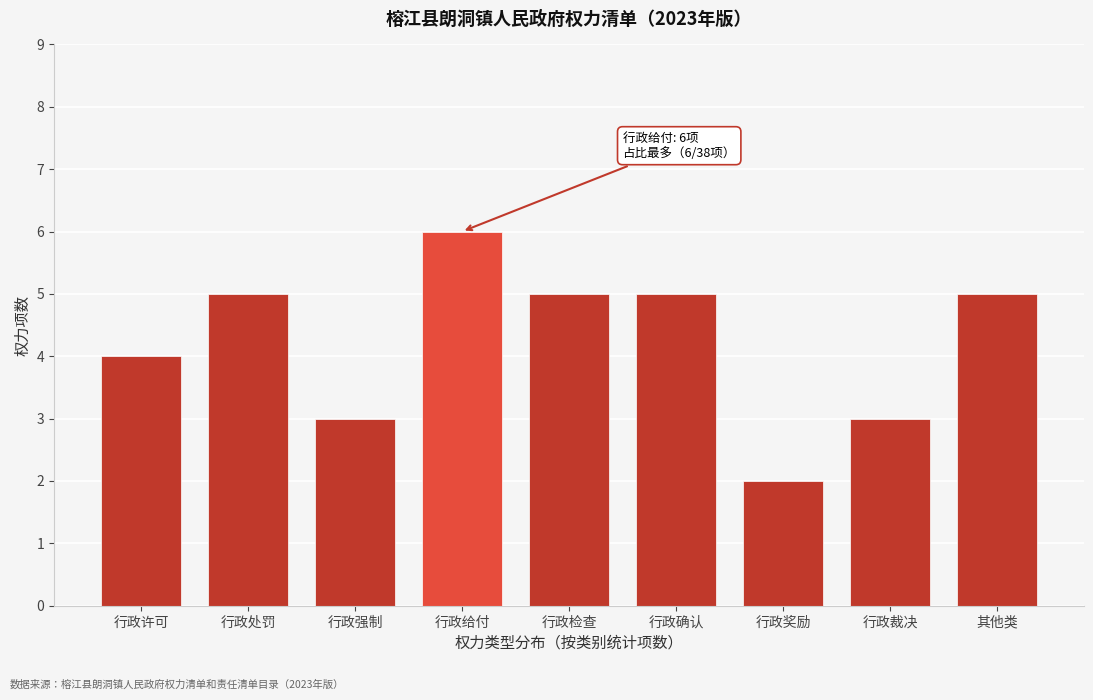

Reading left to right, what are all the values shown in this chart?

行政许可=4	行政处罚=5	行政强制=3	行政给付=6	行政检查=5	行政确认=5	行政奖励=2	行政裁决=3	其他类=5